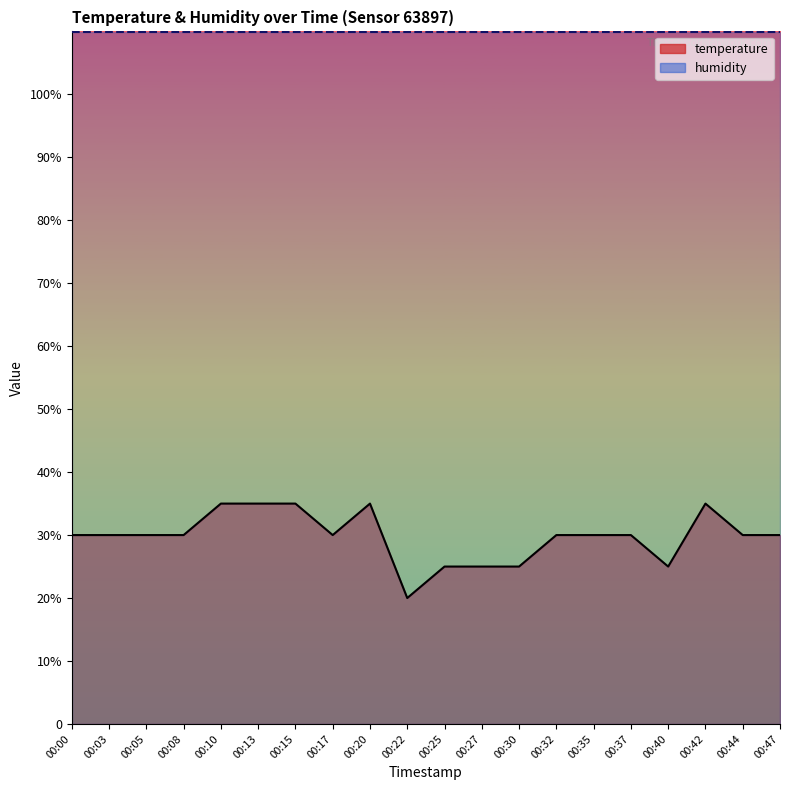

List the labels in order of value, smallest first.

00:22, 00:25, 00:27, 00:30, 00:40, 00:00, 00:03, 00:05, 00:08, 00:17, 00:32, 00:35, 00:37, 00:44, 00:47, 00:10, 00:13, 00:15, 00:20, 00:42